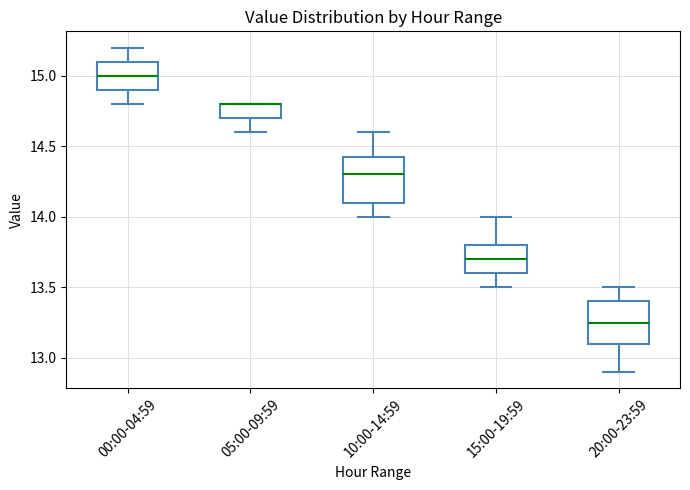

Where does the median line of the box for 15:00-19:59 sit on the y-axis? The values are not printed on the chart, so give them approximately, as read against the axis.

13.70